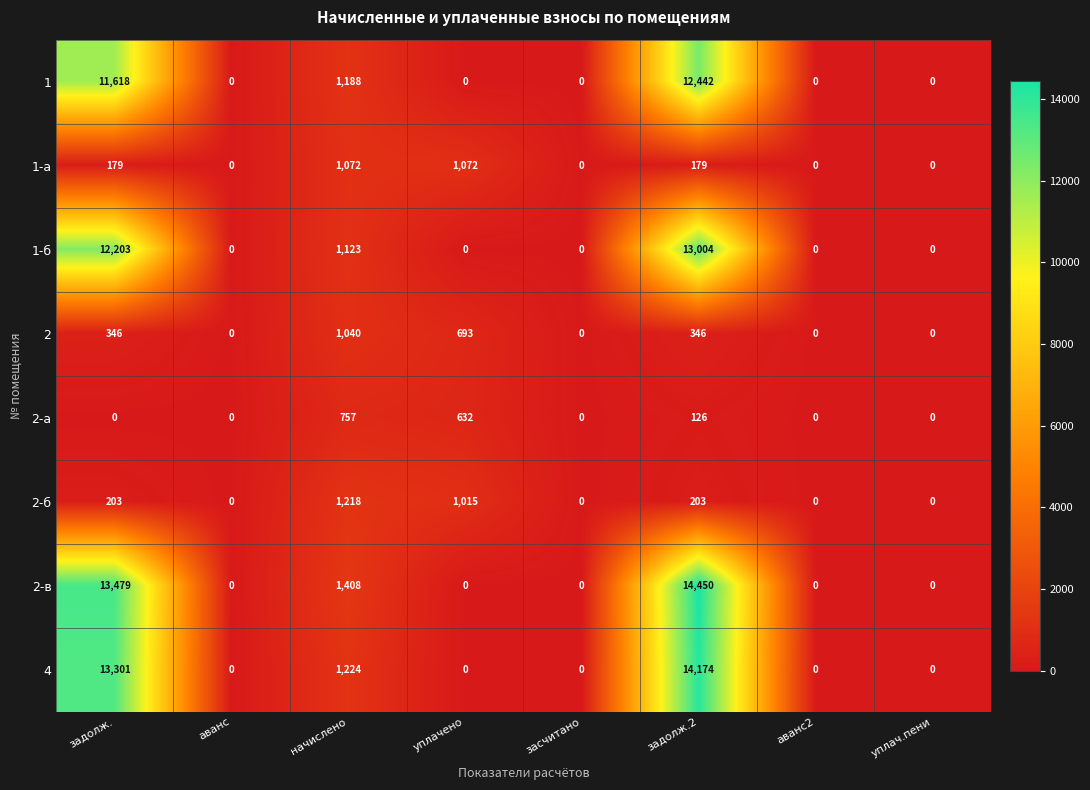

What is the total value across all series at задолж.?

51329